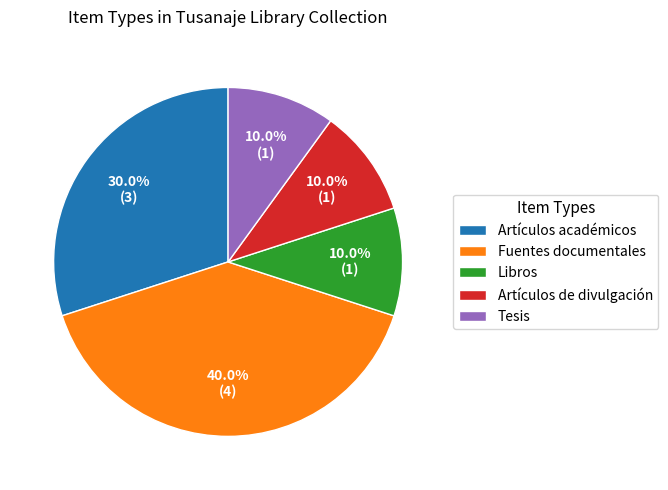

What percentage is the Tesis slice, to the nearest percent?

10%